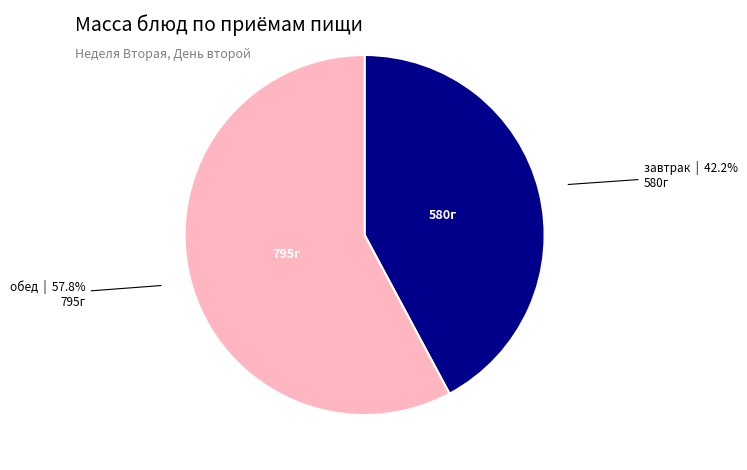

Is there a majority slice in this chart?

Yes